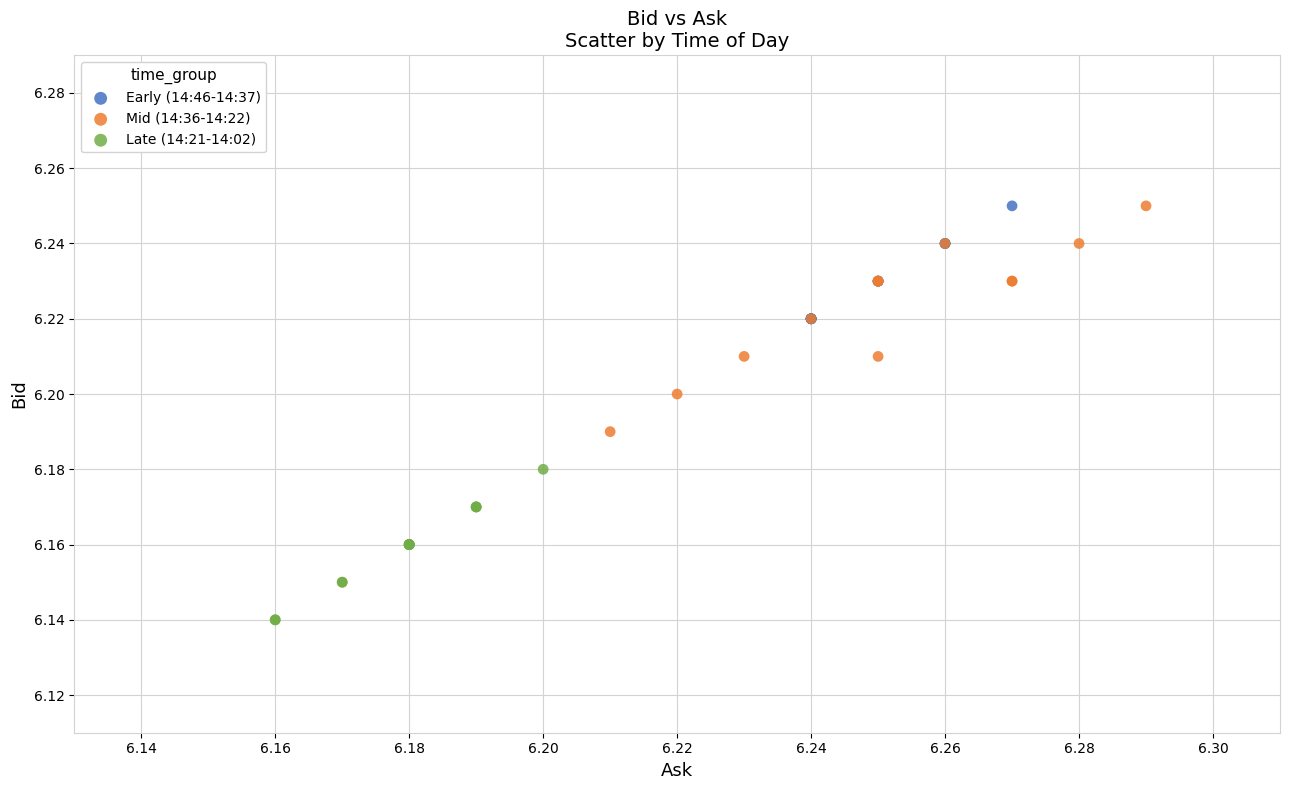

Which series contains the lowest Y value?

Late (14:21-14:02)